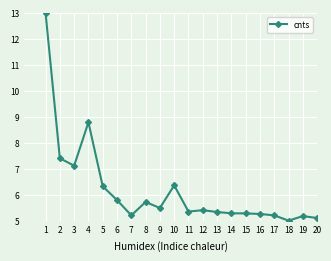

How many data points does each series have?

20